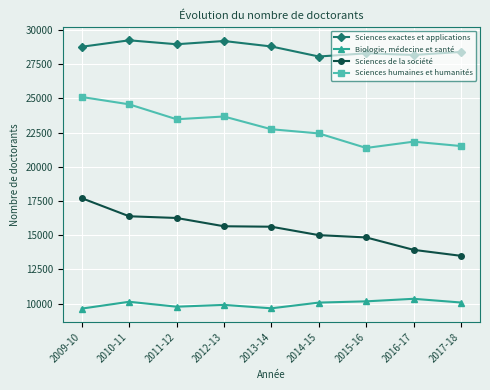

What is the label of the 5th point from the right?

2013-14